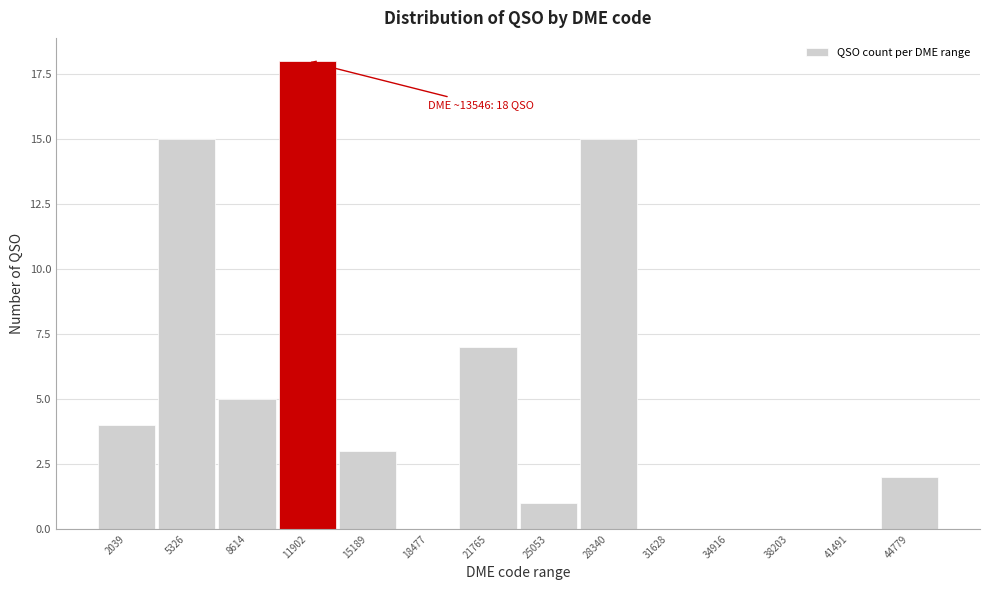

Reading left to right, transcribe all the data shown in this chart.

2039=4	5326=15	8614=5	11902=18	15189=3	18477=0	21765=7	25053=1	28340=15	31628=0	34916=0	38203=0	41491=0	44779=2